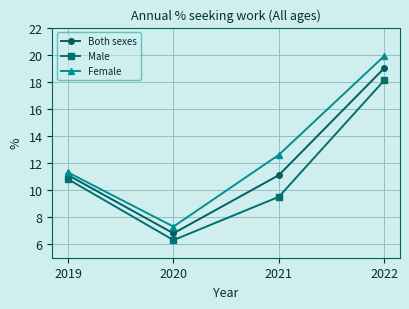

List the labels in order of Female value, largest first.

2022, 2021, 2019, 2020